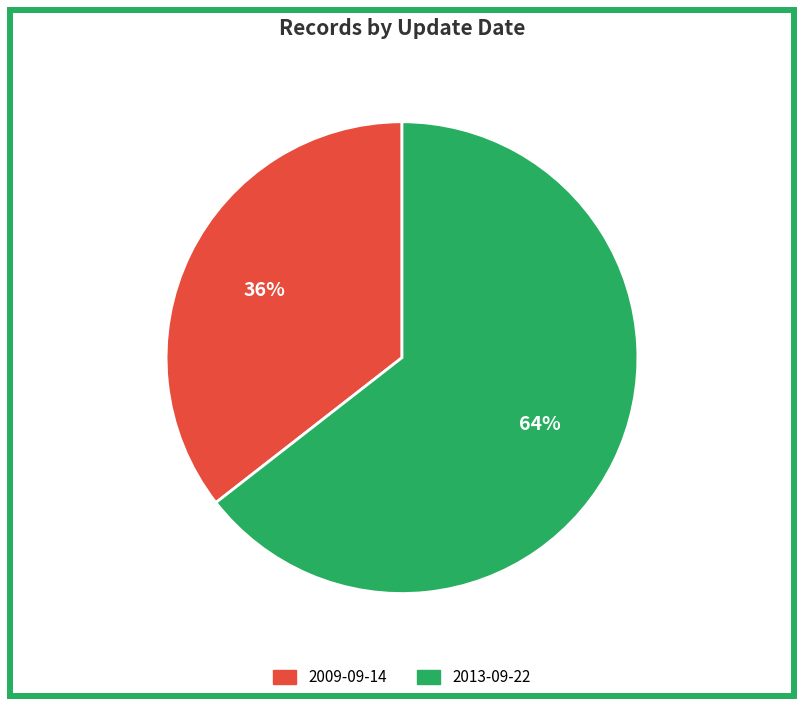

Rank the categories by value from highest to lowest.

2013-09-22, 2009-09-14